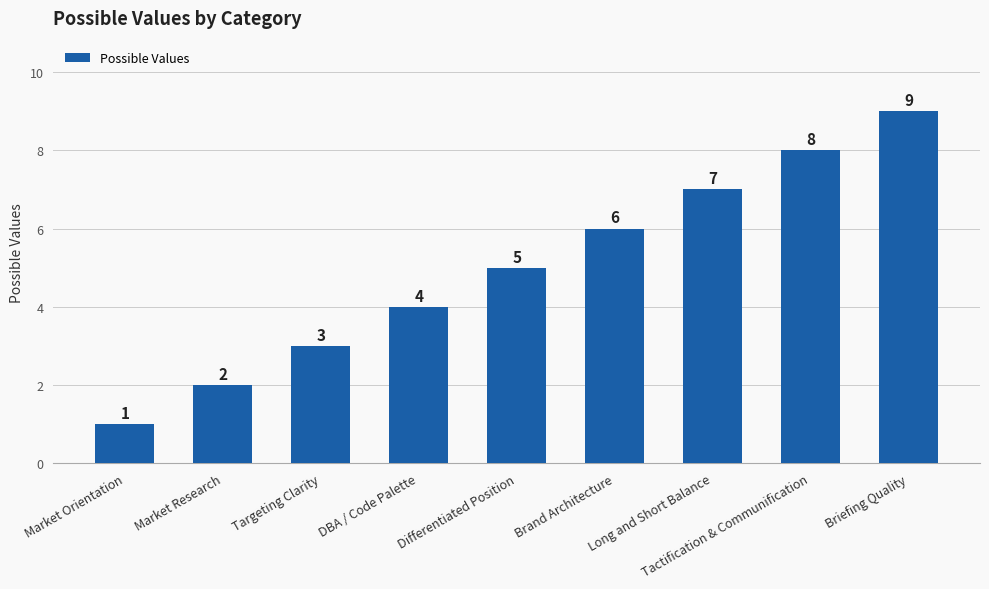

Reading left to right, list all the values displayed in this chart.

Market Orientation=1	Market Research=2	Targeting Clarity=3	DBA / Code Palette=4	Differentiated Position=5	Brand Architecture=6	Long and Short Balance=7	Tactification & Communification=8	Briefing Quality=9